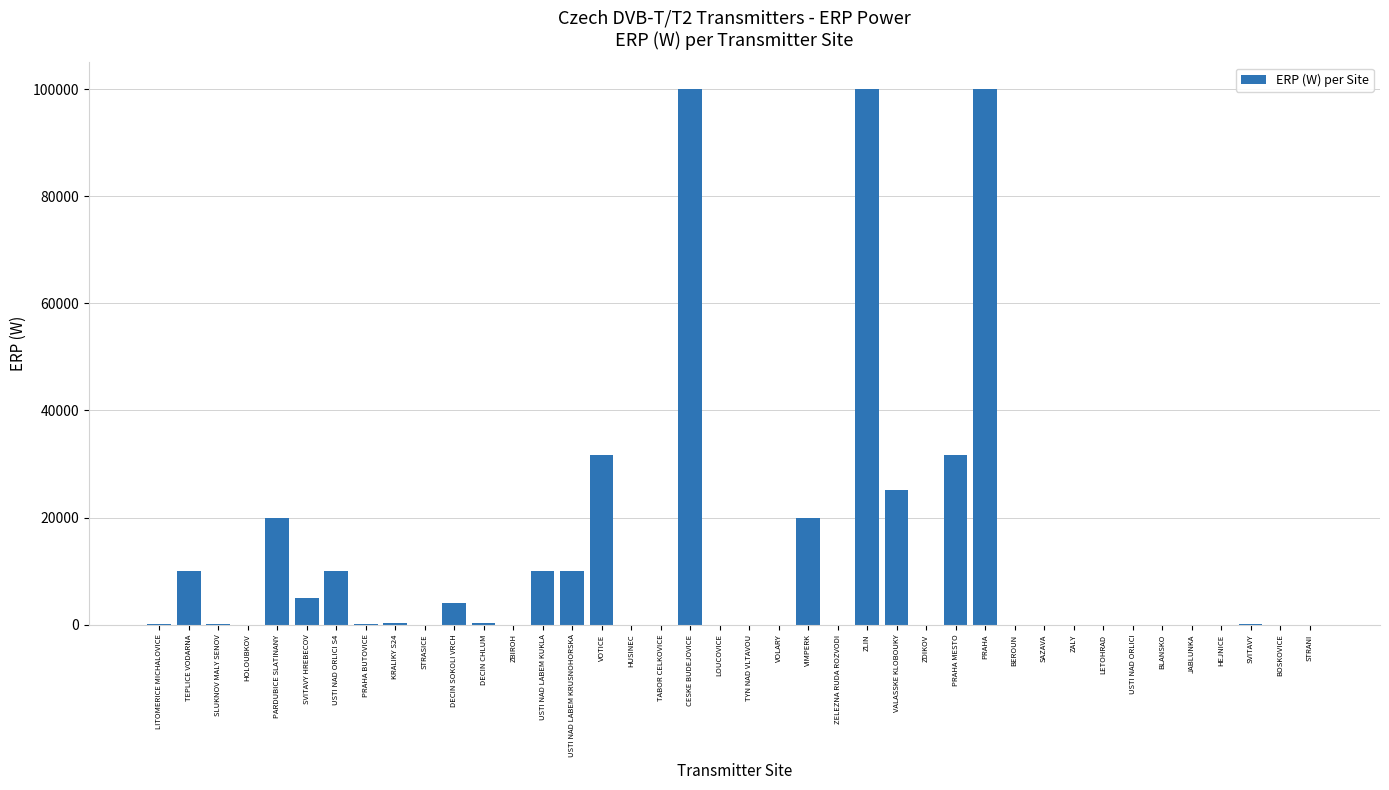

What is the ratio of the value at VALASSKE KLOBOUKY to the value at SVITAVY HREBECOV?

5.0